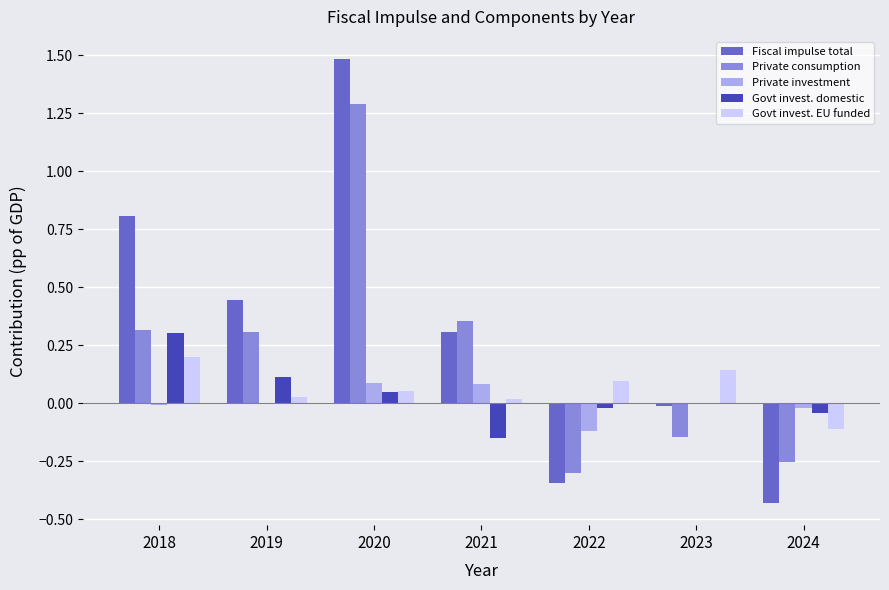

What is the greatest value displayed?

1.5